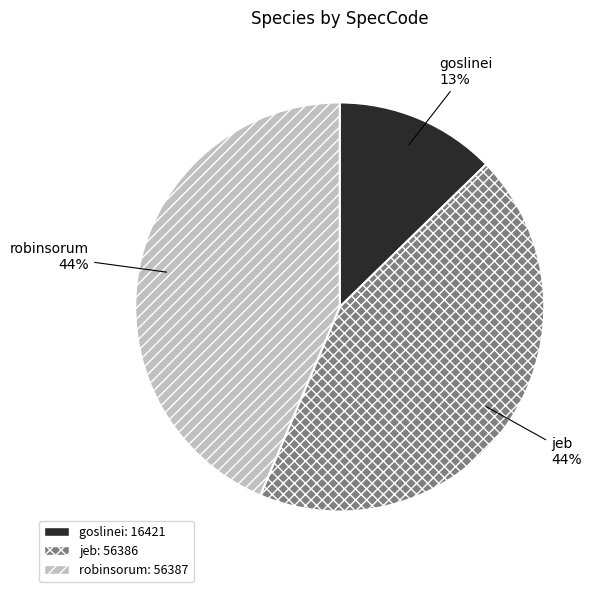

Which has a higher value, robinsorum or goslinei?

robinsorum